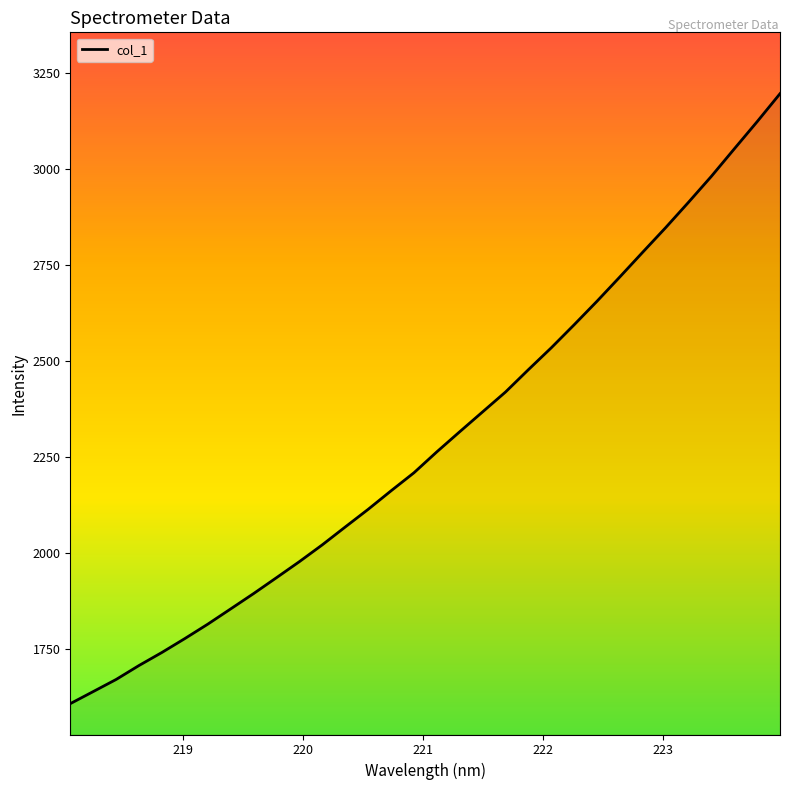

What is the smallest value displayed?

1607.1